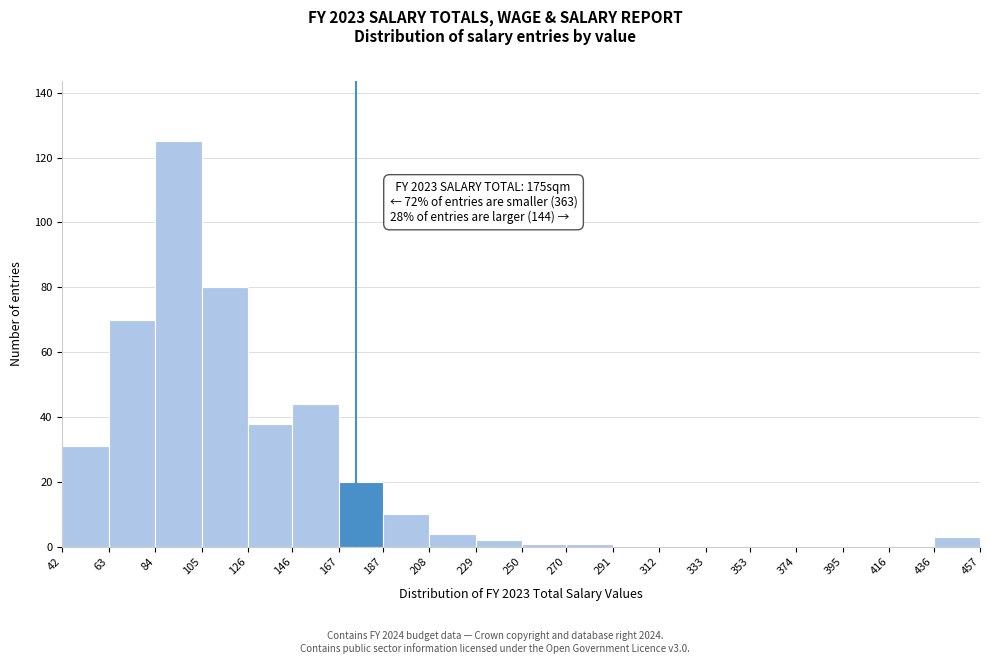

Which range on the x-axis has the tallest bar?

84 to 105